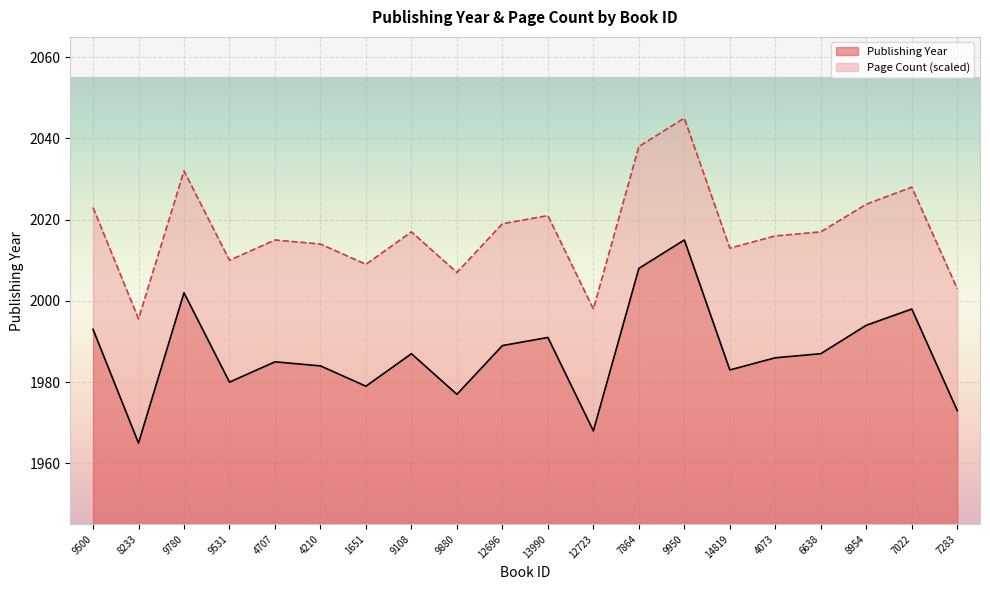

What is the value of the 13th point from the left?

2008